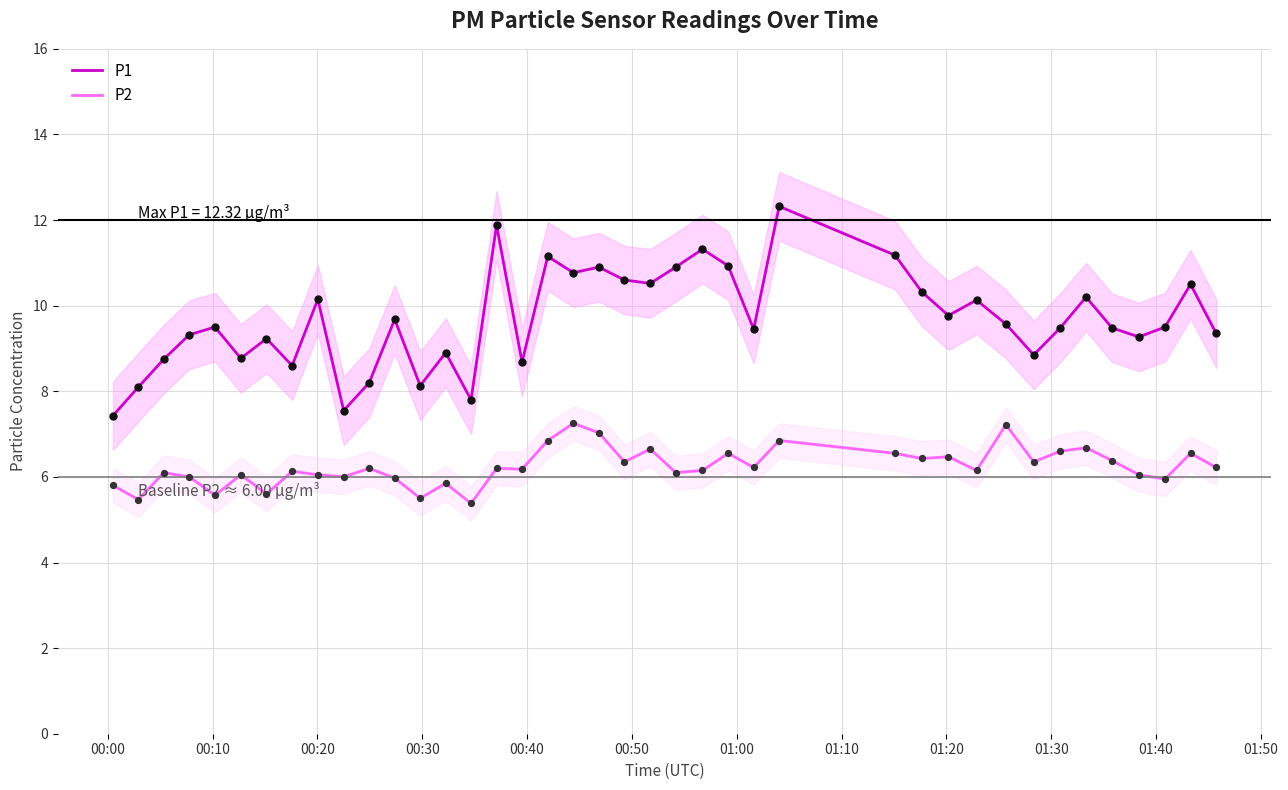

Which series contains the lowest Y value?

P2